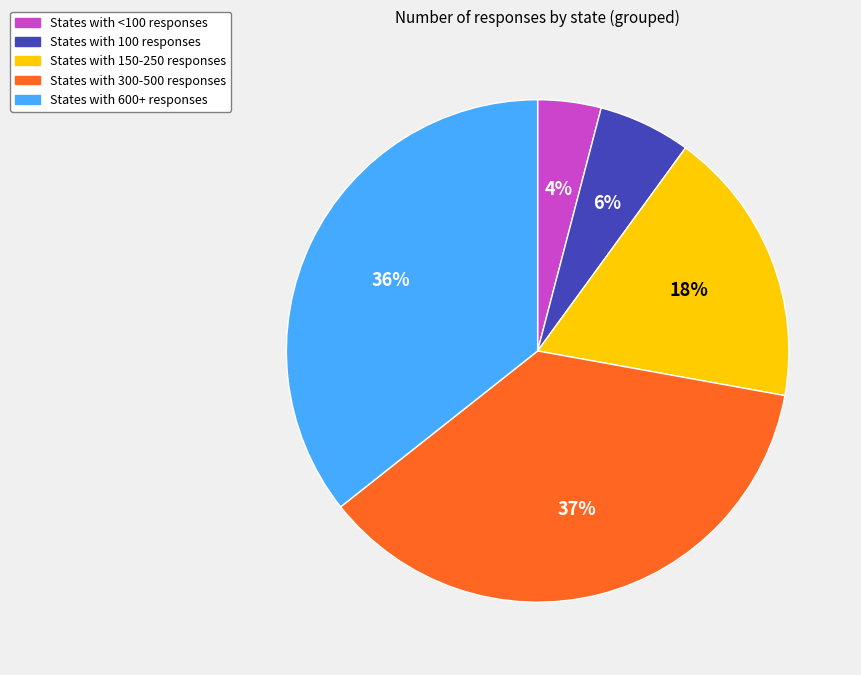

Between States with 600+ responses and States with 300-500 responses, which is larger?

States with 300-500 responses